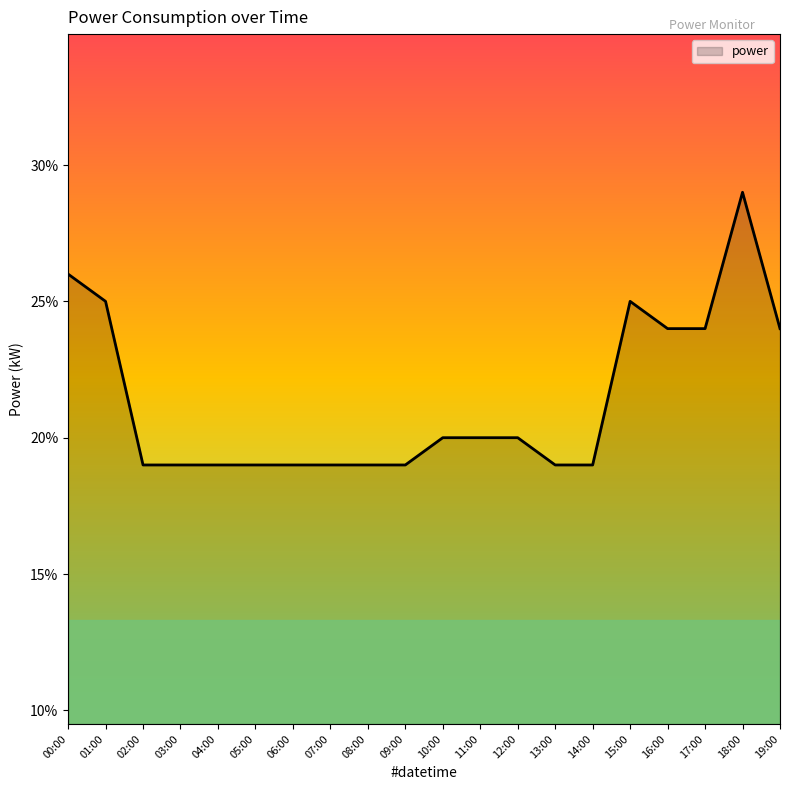

True or false: there are more than 1 points higher than both neighbors.

True